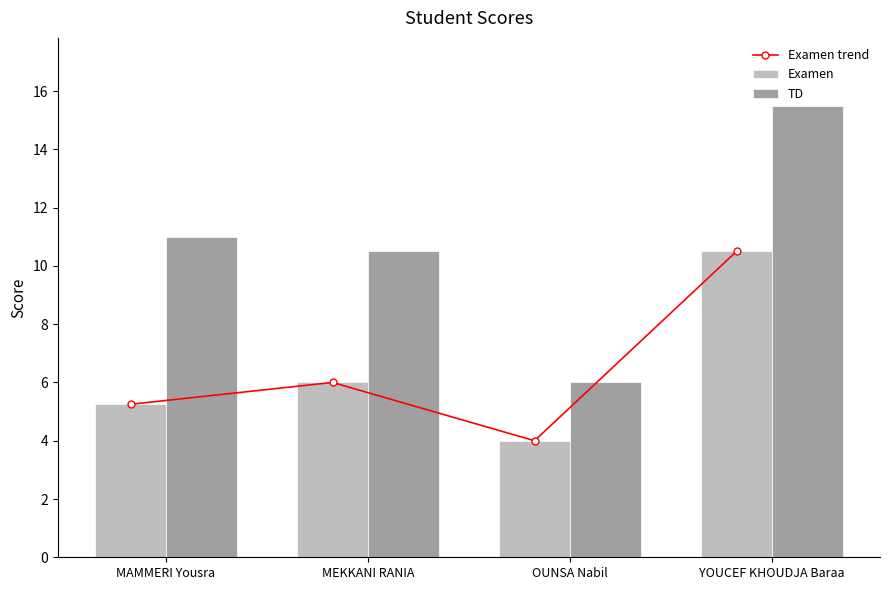

Which series changed the most between MEKKANI RANIA and OUNSA Nabil?

TD